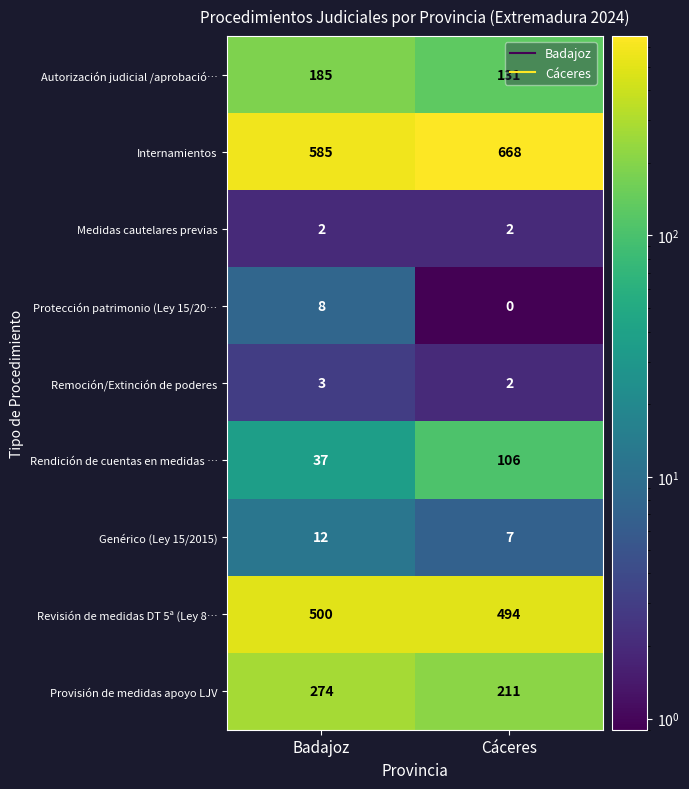

What is the total value across all series at Cáceres?

1621